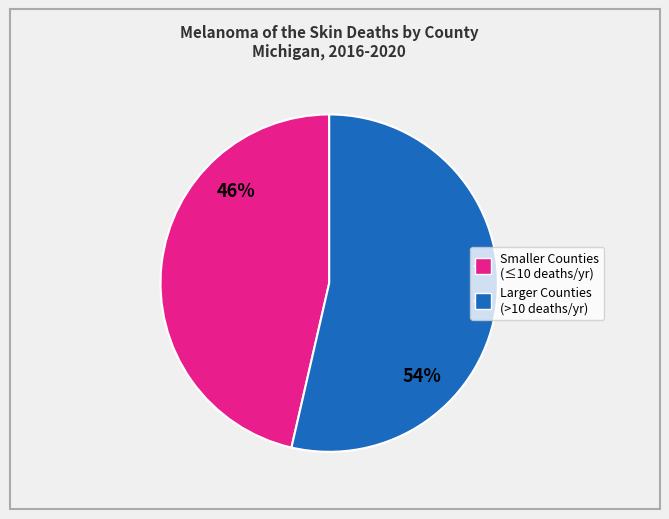

Does any single category account for the majority?

Yes